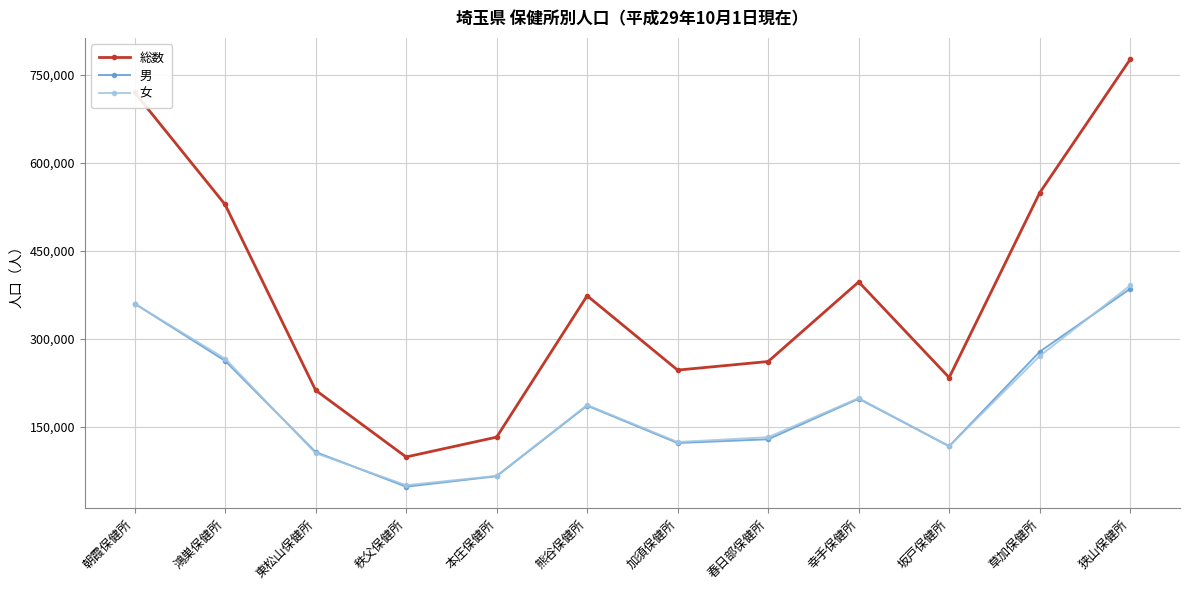

How many series are shown in this chart?

3